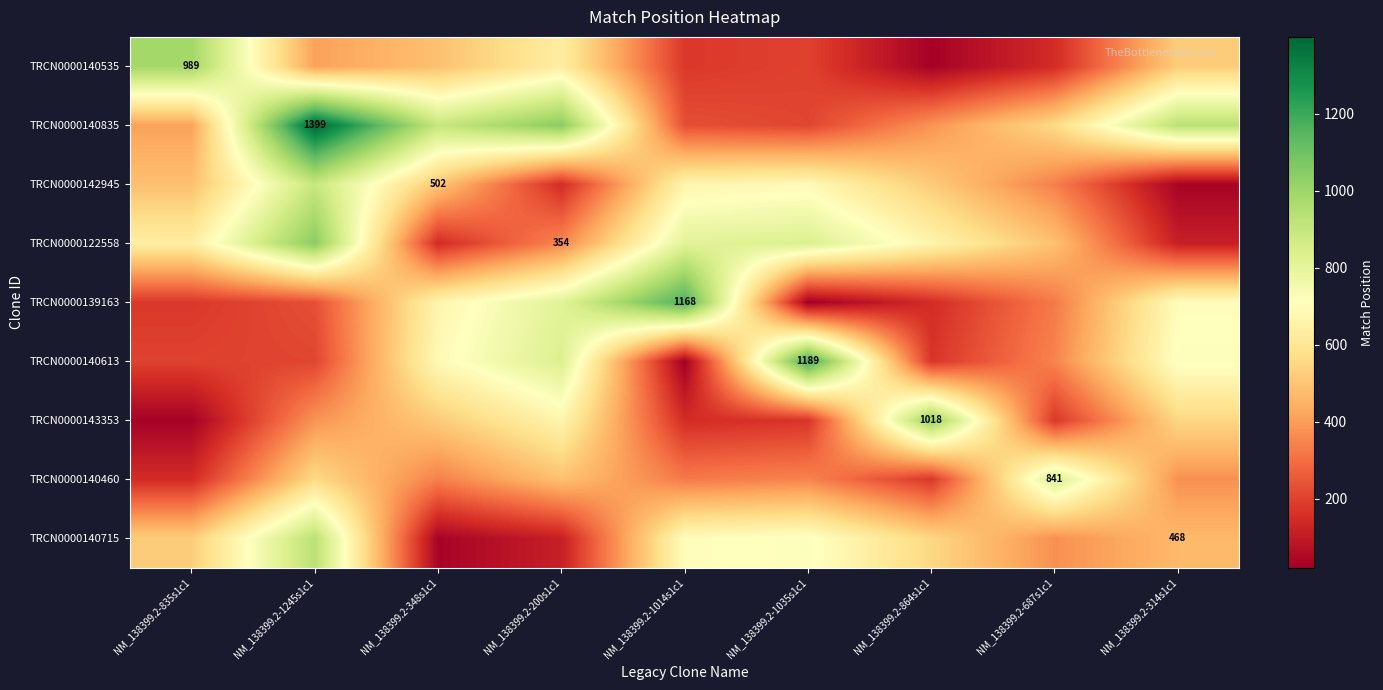

The value of TRCN0000140460 at NM_138399.2-687s1c1 is 841. True or false?

True